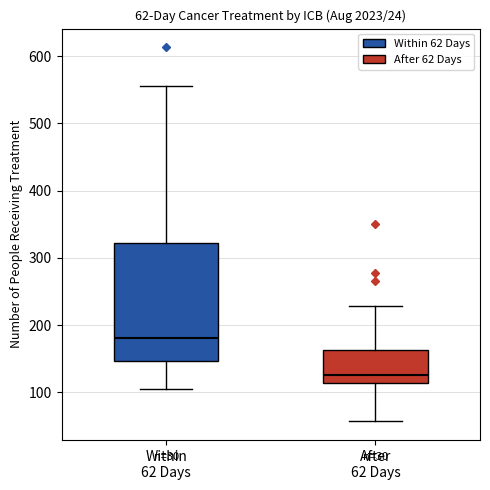

Comparing the boxes themselves (not the whiskers), which one is the tallest?

Within 62 Days